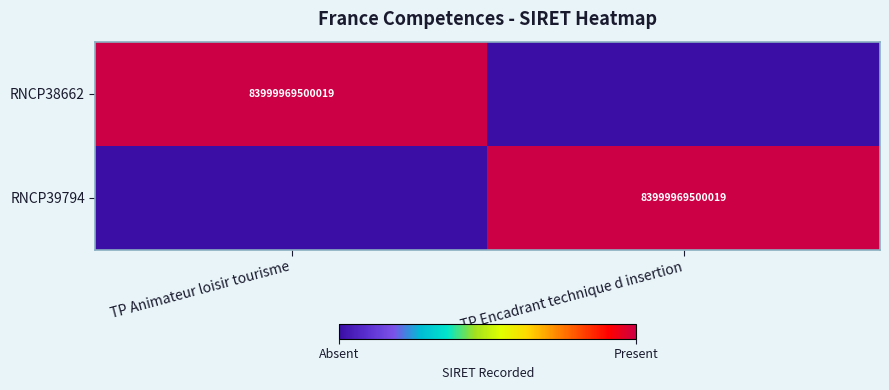

The RNCP38662 series shows 83999969500019 at TP Animateur loisir tourisme. True or false?

True